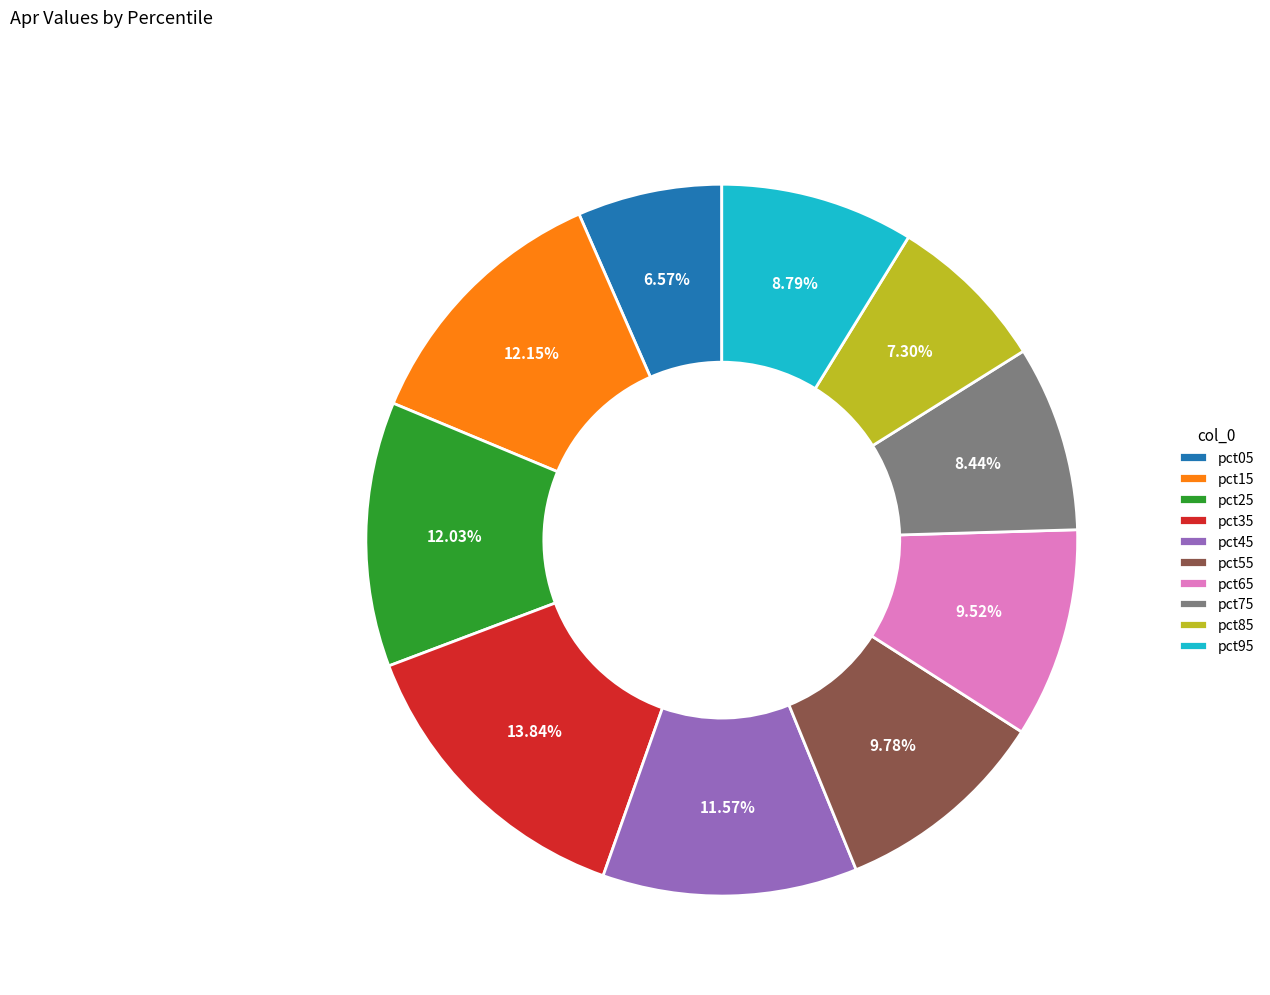

Which category has the biggest portion of the pie?

pct35